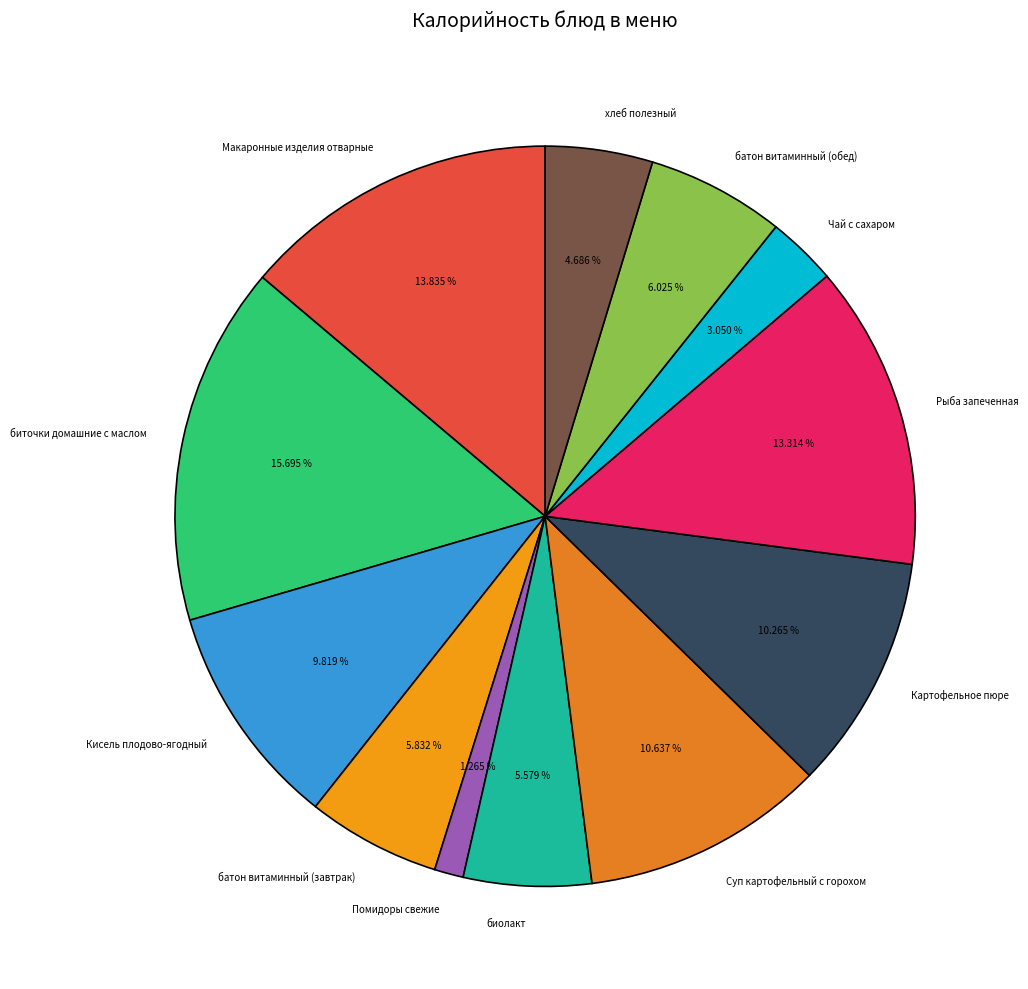

To the nearest percent, what is the difference between the Картофельное пюре and хлеб полезный slice percentages?

6%